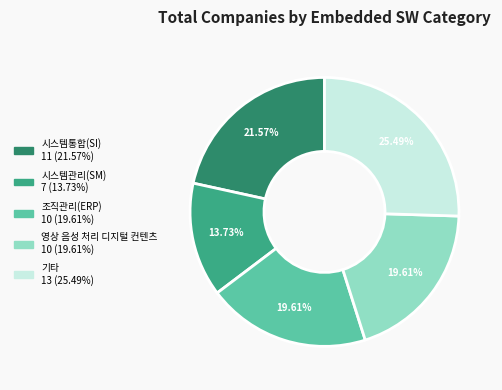

How many segments does this pie chart have?

5